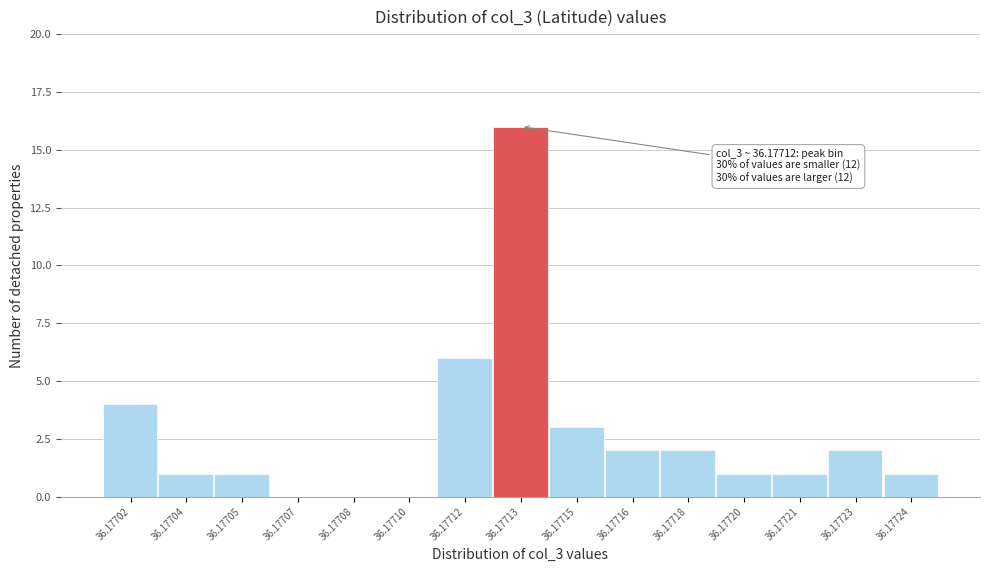

Reading left to right, list all the values displayed in this chart.

36.17702=4	36.17704=1	36.17705=1	36.17707=0	36.17708=0	36.17710=0	36.17712=6	36.17713=16	36.17715=3	36.17716=2	36.17718=2	36.17720=1	36.17721=1	36.17723=2	36.17724=1